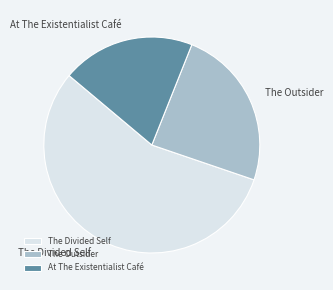

Do At The Existentialist Café and The Divided Self together represent more than half of the pie?

Yes